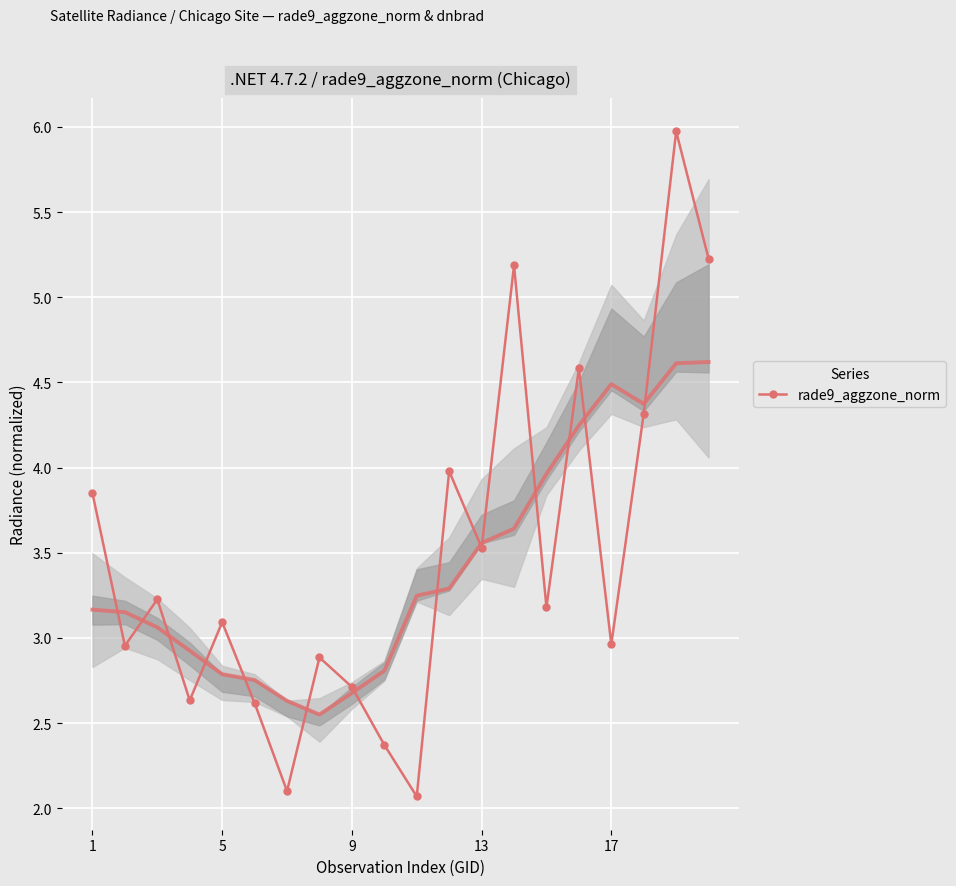

Reading left to right, transcribe all the data shown in this chart.

3.8	3.0	3.2	2.6	3.1	2.6	2.1	2.9	2.7	2.4	2.1	4.0	3.5	5.2	3.2	4.6	3.0	4.3	6.0	5.2